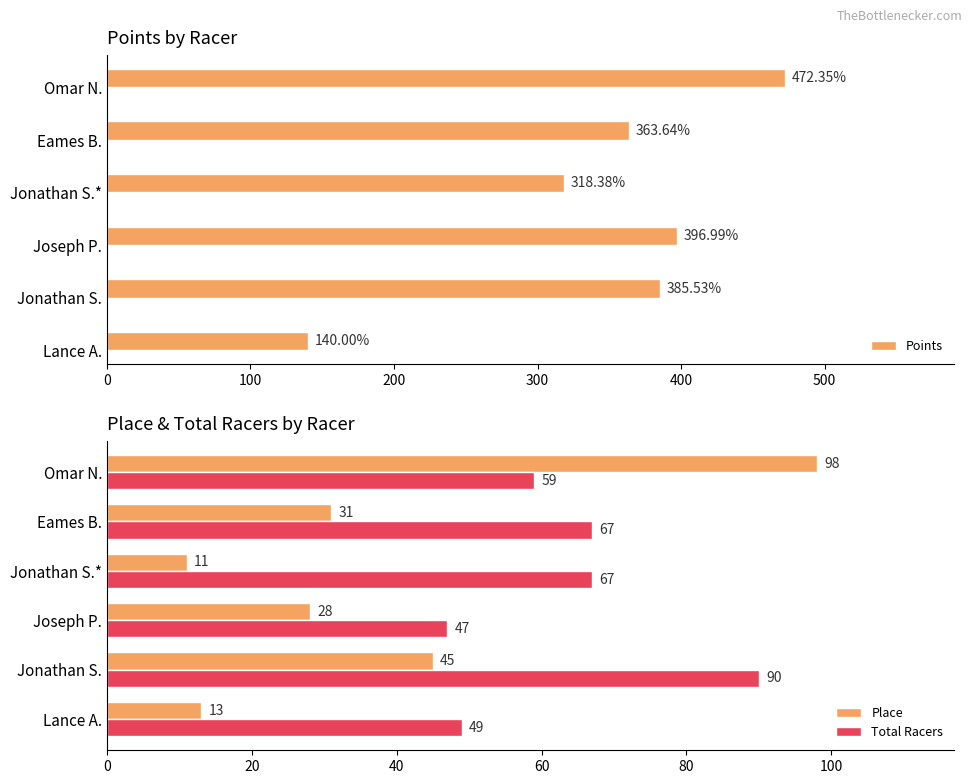

List the labels in order of Place value, smallest first.

Jonathan S.*, Lance A., Joseph P., Eames B., Jonathan S., Omar N.